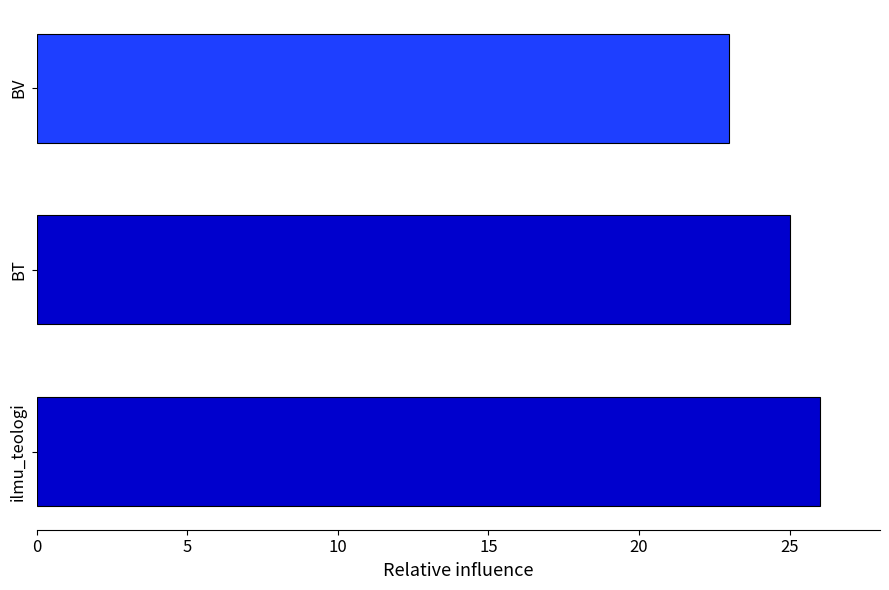

Rank the categories by value from highest to lowest.

ilmu_teologi, BT, BV